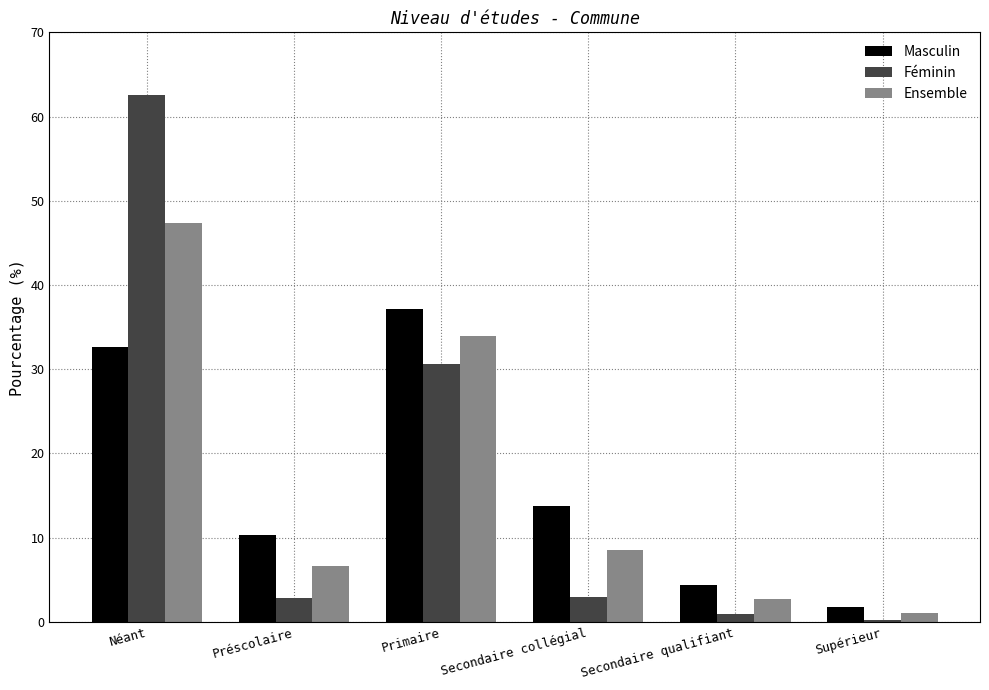

What is the total value across all series at Supérieur?

3.0